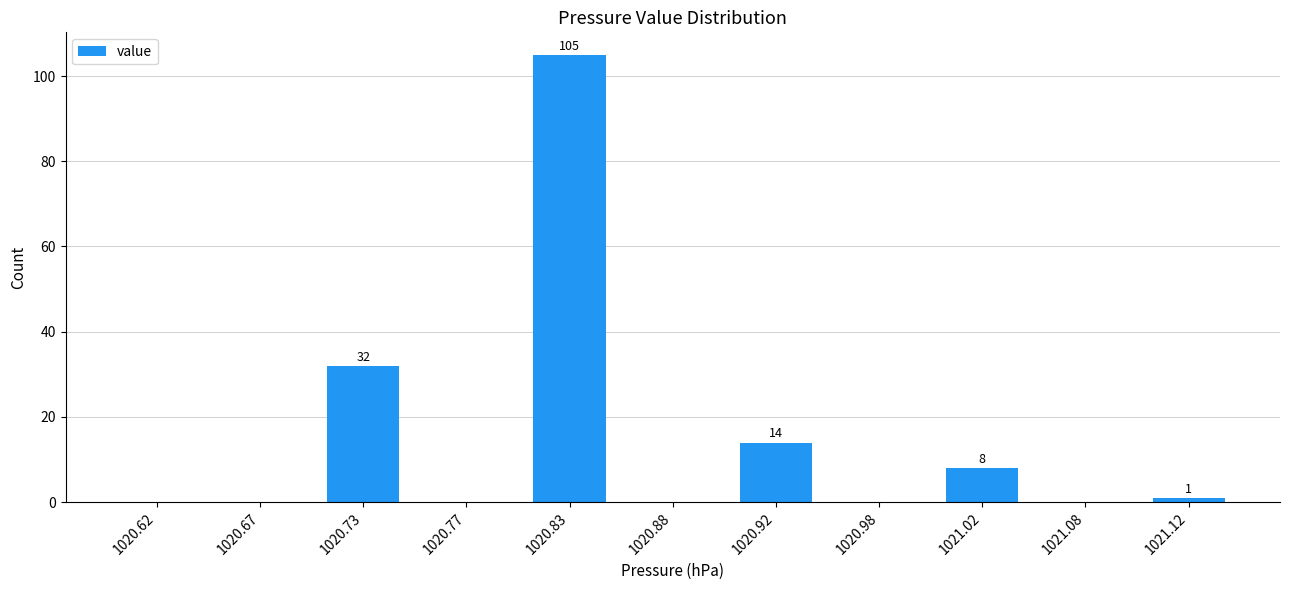

Which range on the x-axis has the tallest bar?

1020.80 to 1020.85